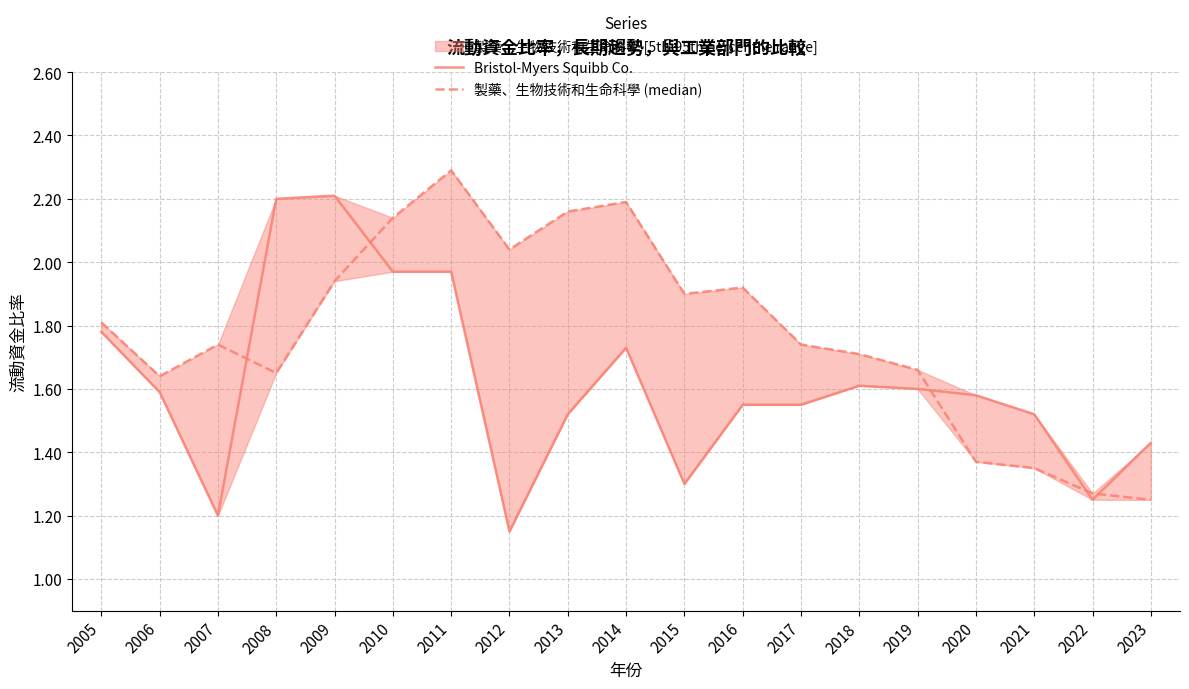

How many times do 製藥、生物技術和生命科學 (median) and Bristol-Myers Squibb Co. cross each other?

5